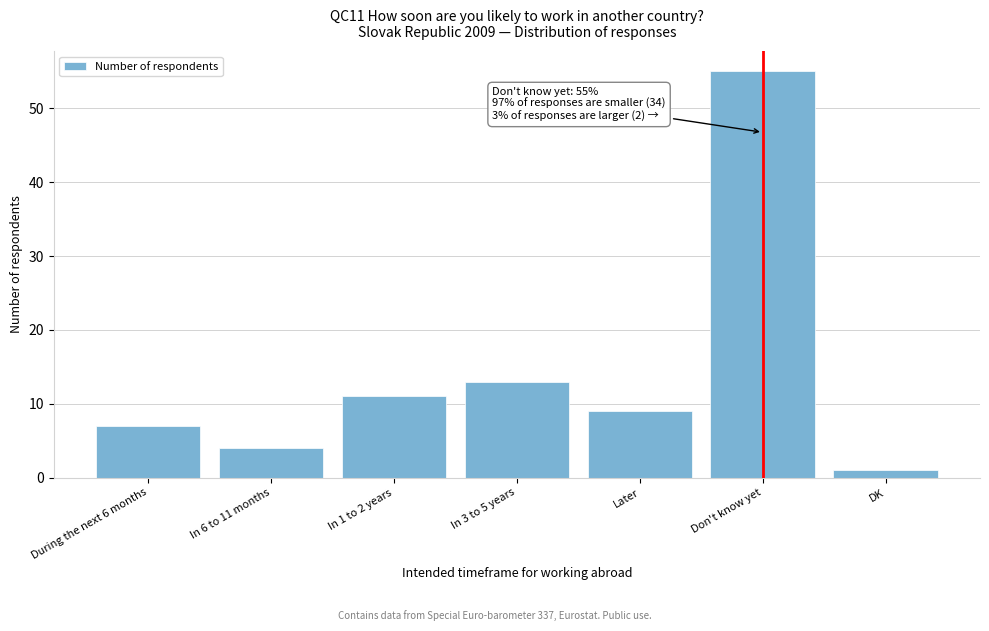

Reading left to right, what are all the values shown in this chart?

7	4	11	13	9	55	1